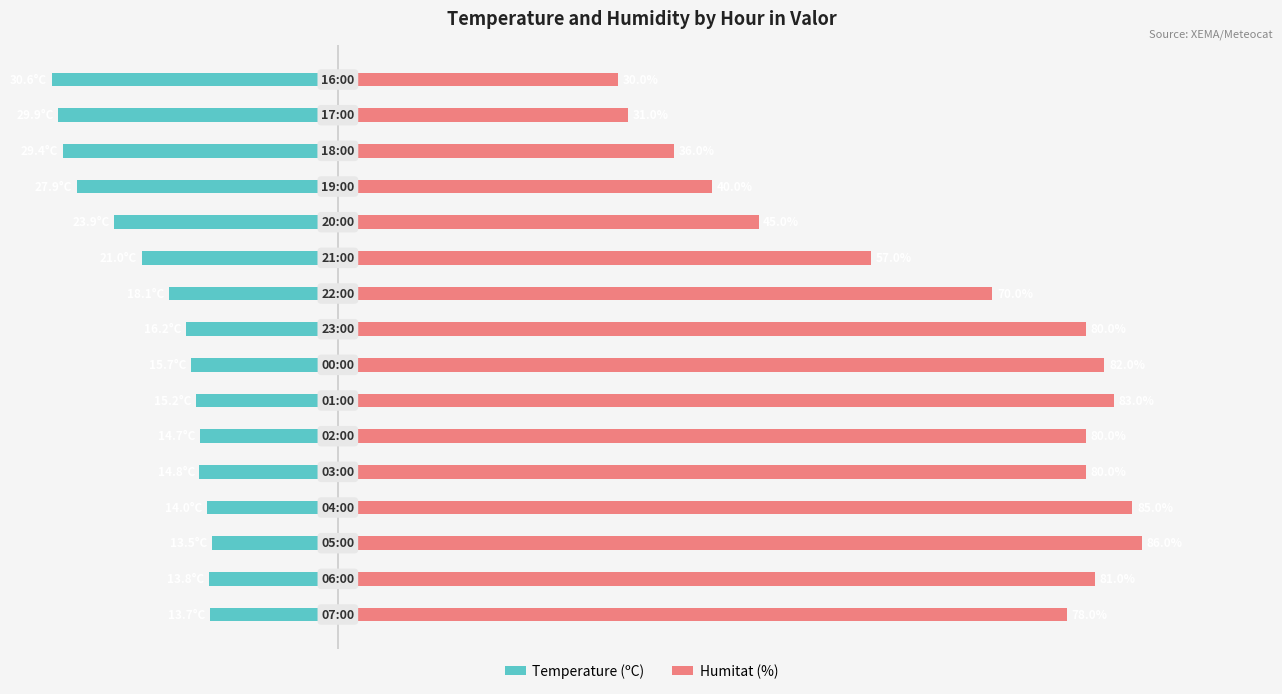

How many data points does each series have?

16